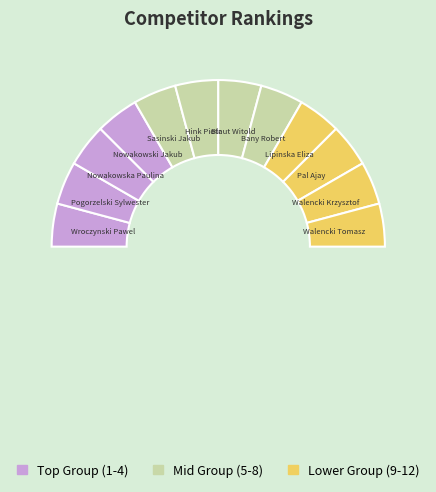

Is the sum of Pogorzelski Sylwester and Bany Robert greater than half?

No